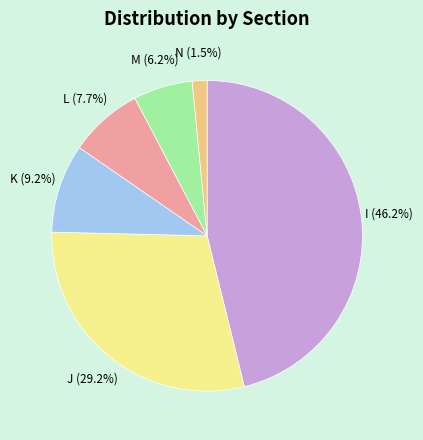

Is there a majority slice in this chart?

No